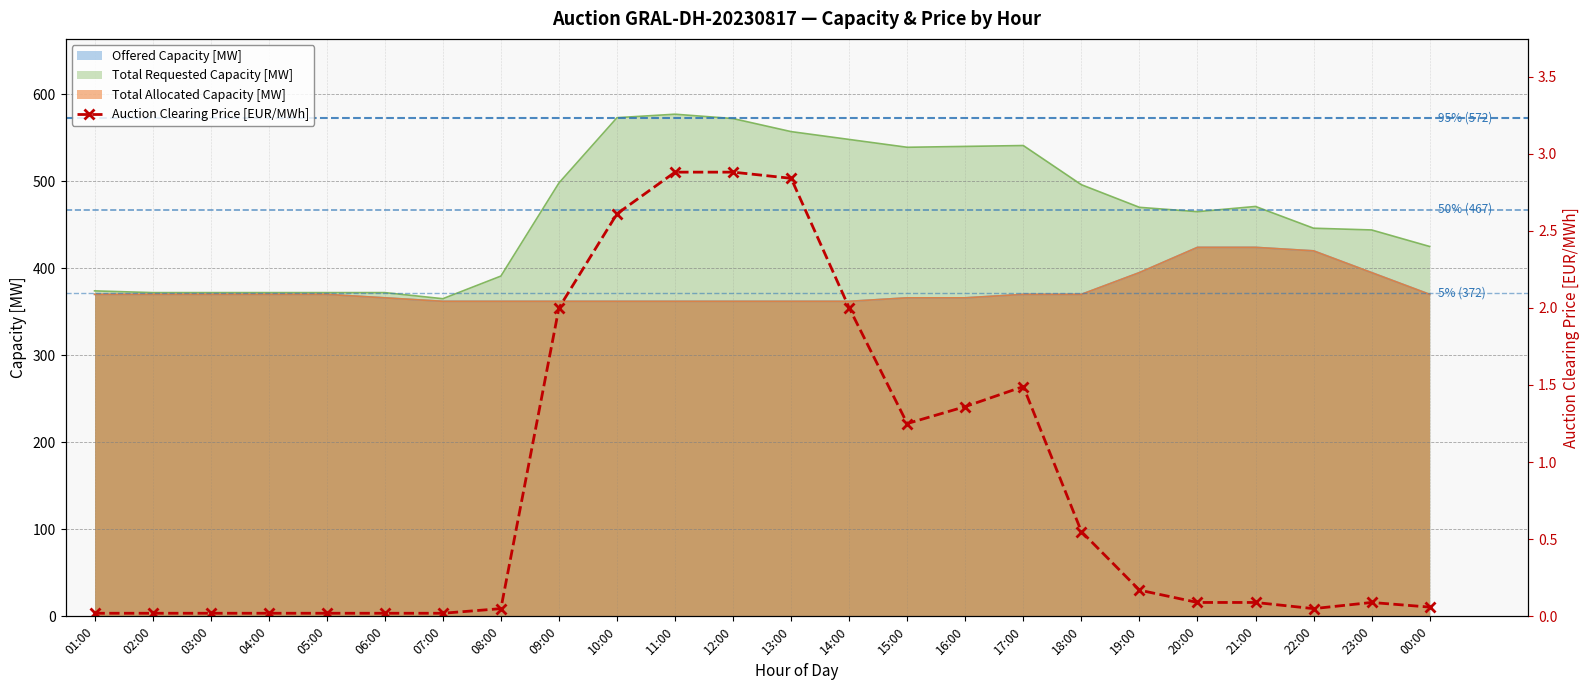

Which has a higher value, 20:00 or 21:00?

20:00